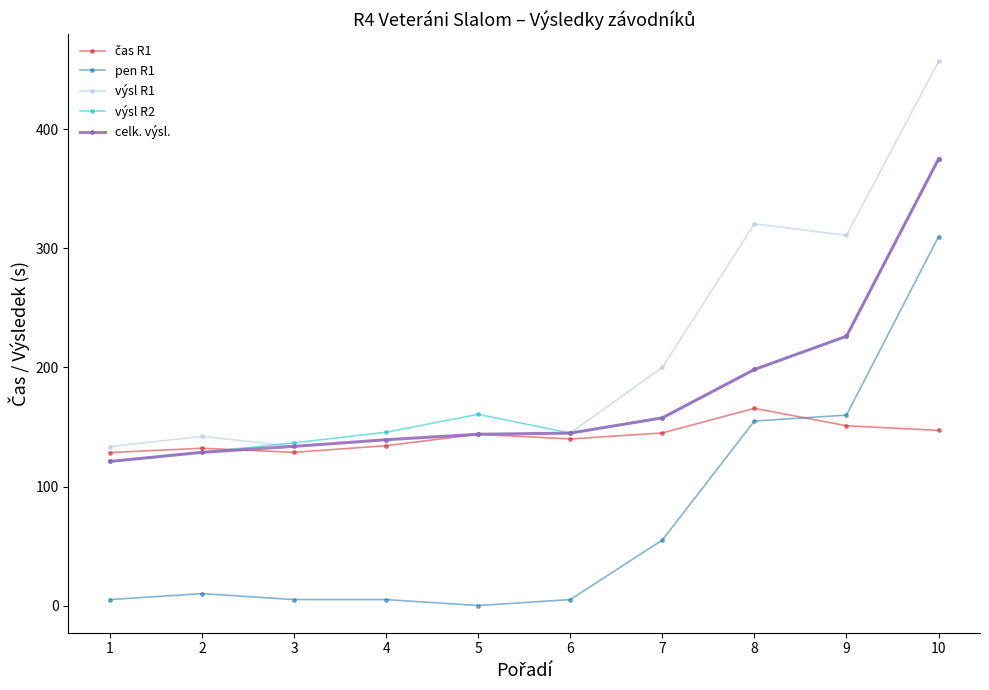

What is the difference between the highest and lowest values at 7?

145.0